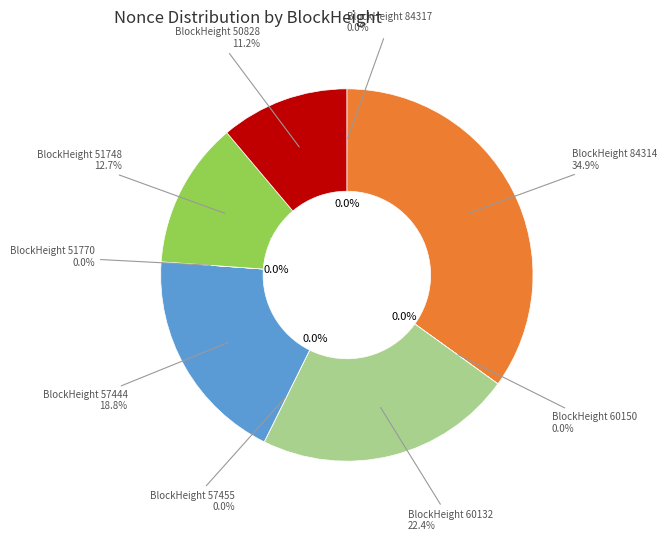

Which has a higher value, 84314 or 51770?

84314